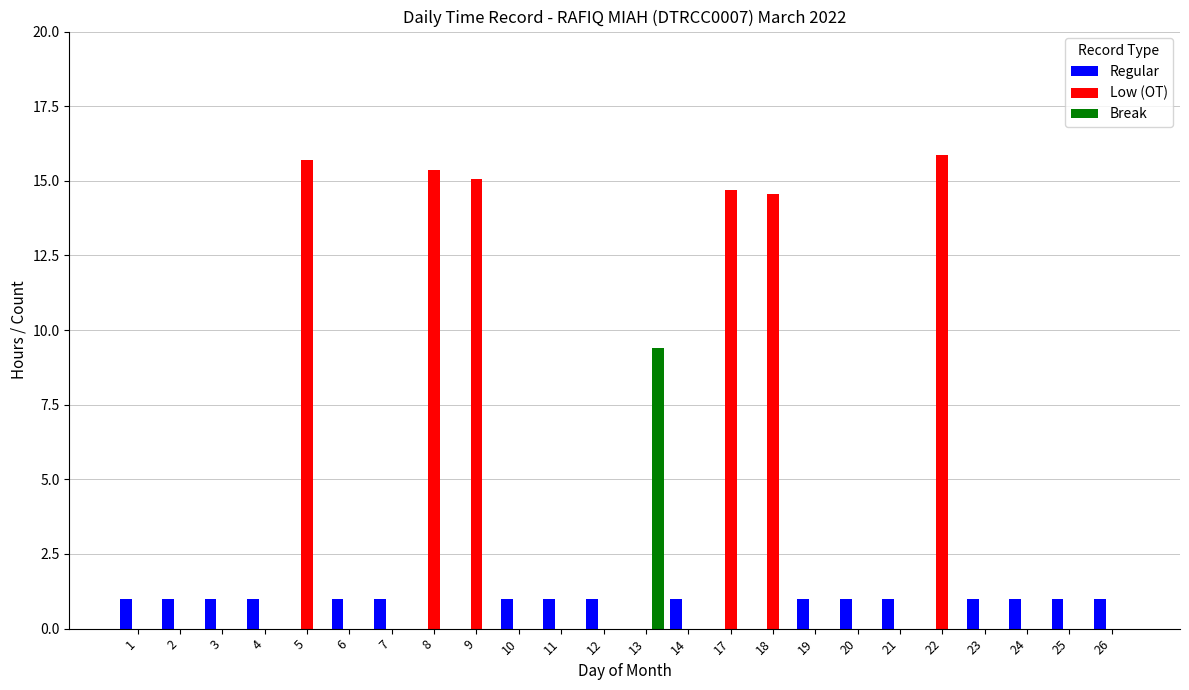

What is the sum of the Regular values at 6 and 19?

2.0